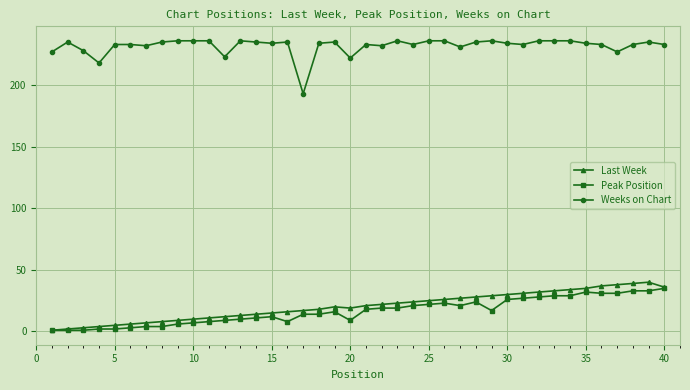

Which series has the largest total across all categories?

Weeks on Chart